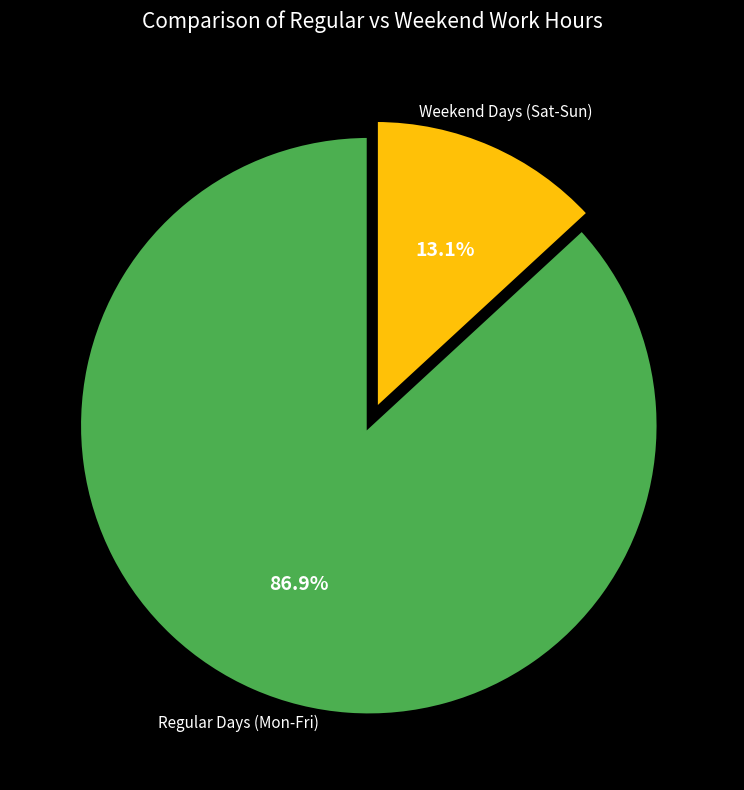

Does any single category account for the majority?

Yes